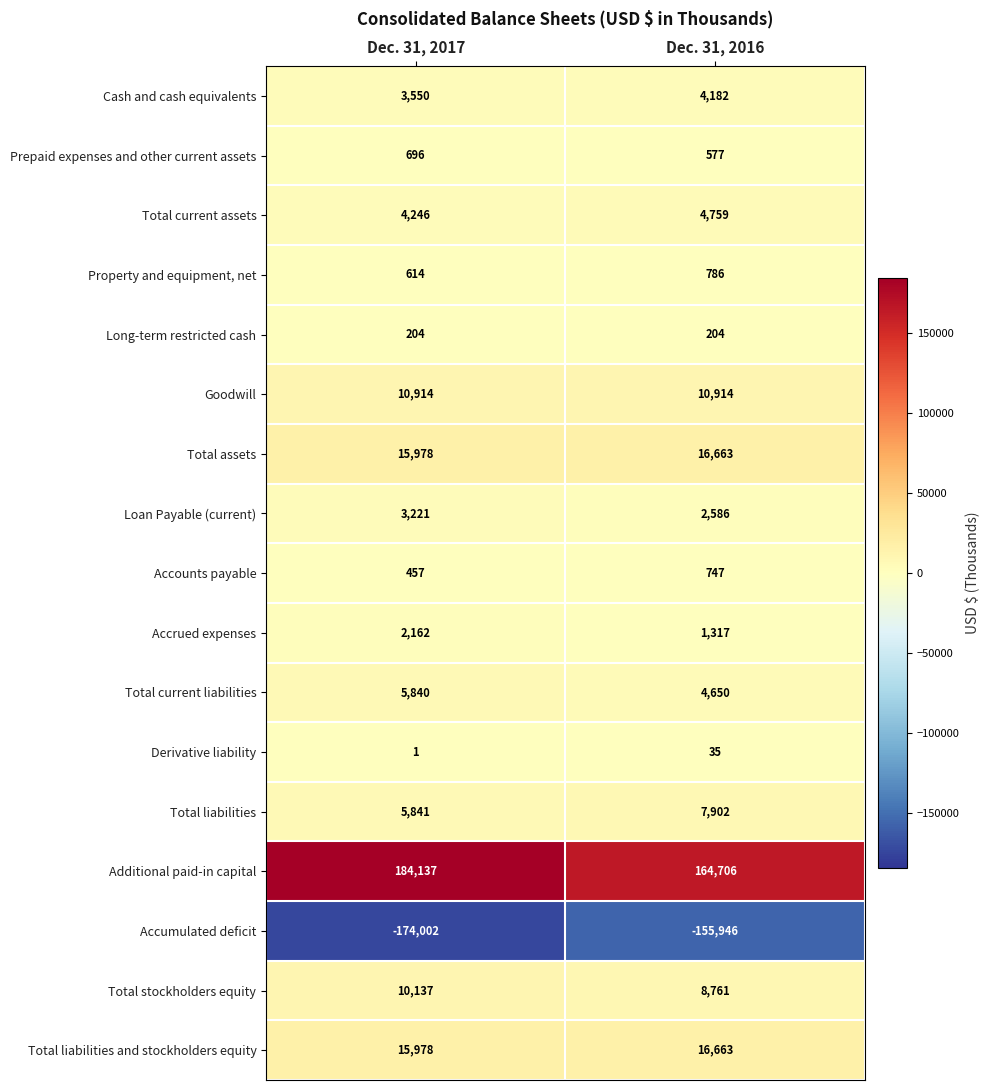

The value of Accumulated deficit at Dec. 31, 2017 is -46822. True or false?

False